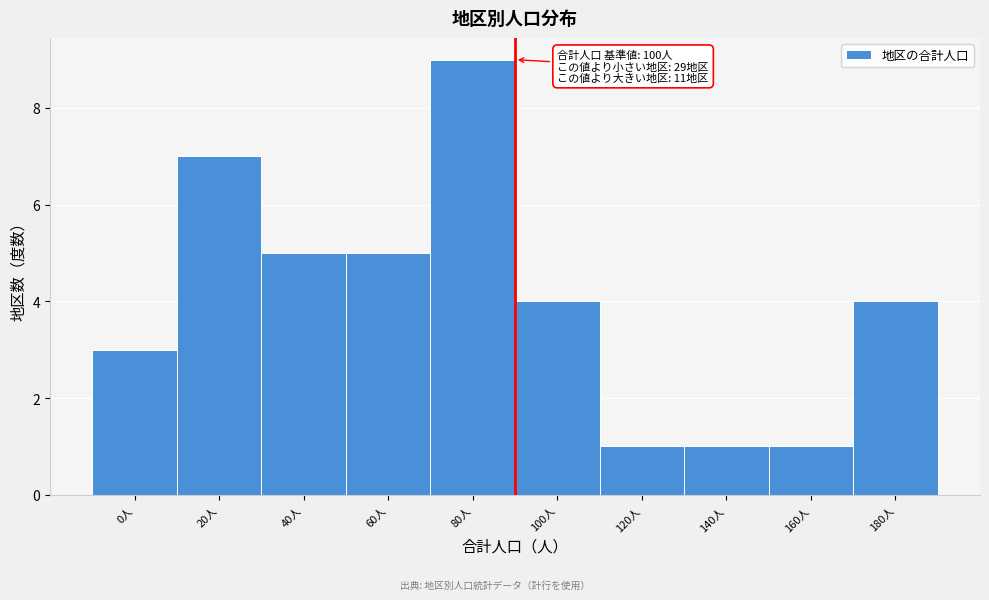

Reading left to right, what are all the values shown in this chart?

0人=3	20人=7	40人=5	60人=5	80人=9	100人=4	120人=1	140人=1	160人=1	180人=4